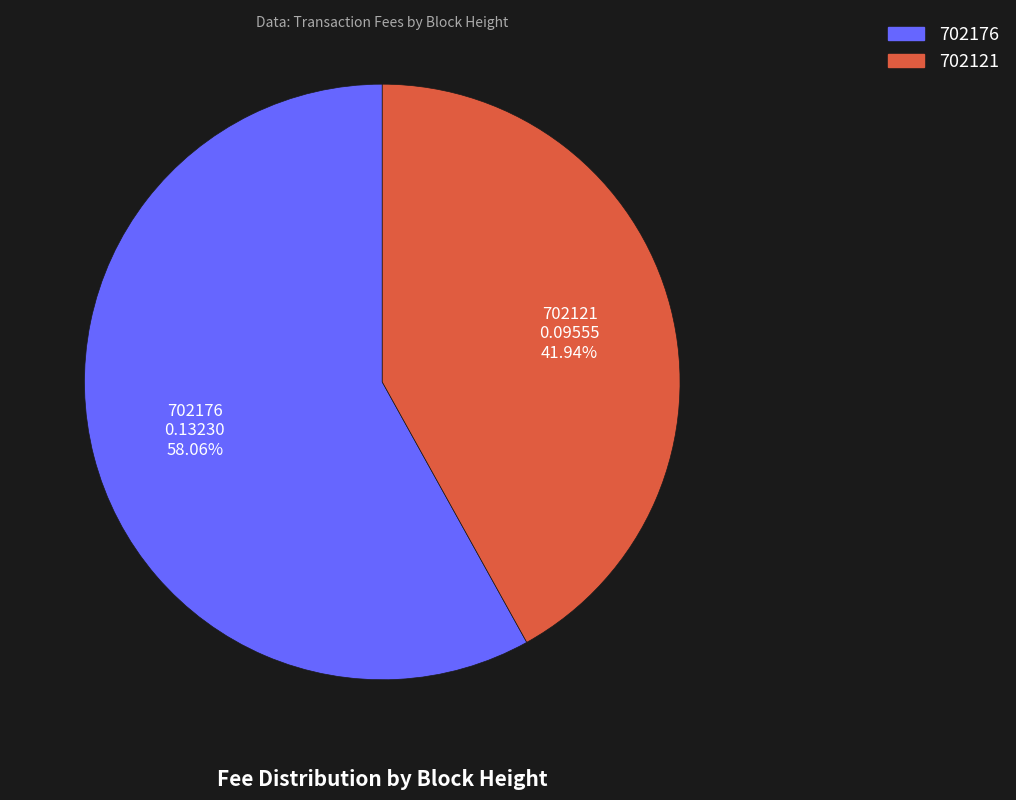

The 702121 slice represents 31% of the pie. True or false?

False